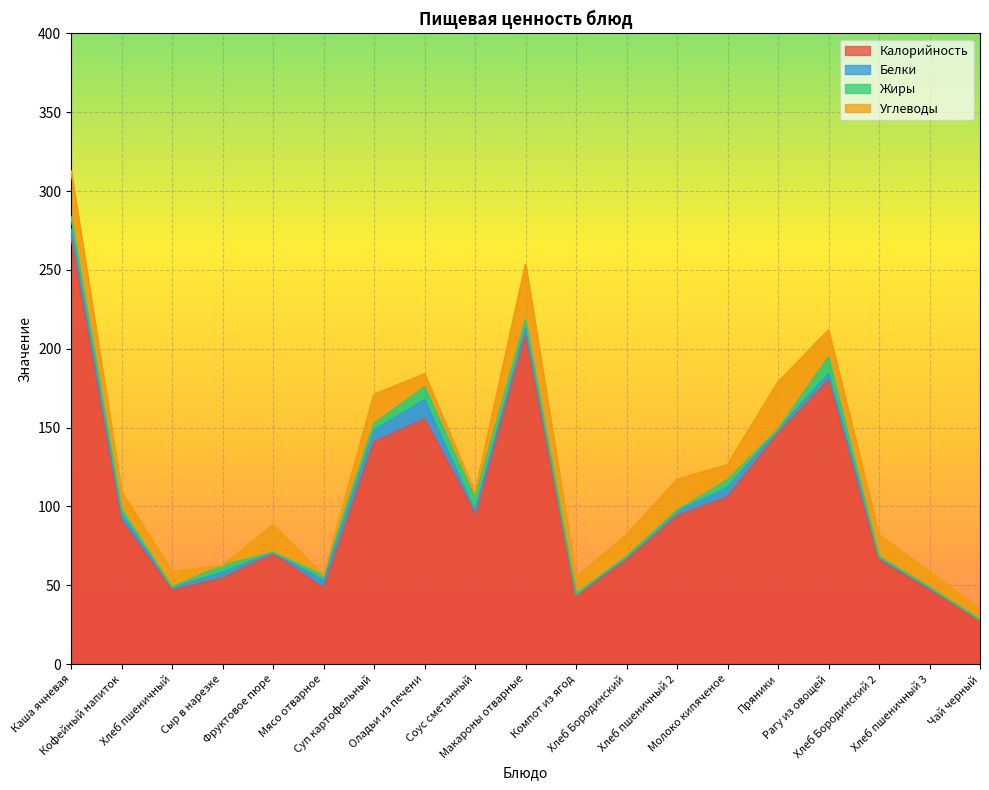

True or false: Калорийность and Белки cross at least once.

False